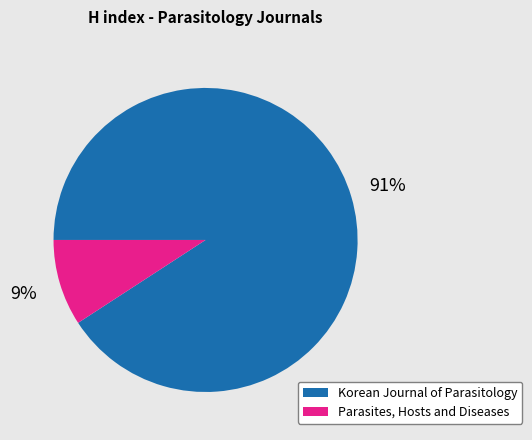

What percentage is the Parasites, Hosts and Diseases slice, to the nearest percent?

9%